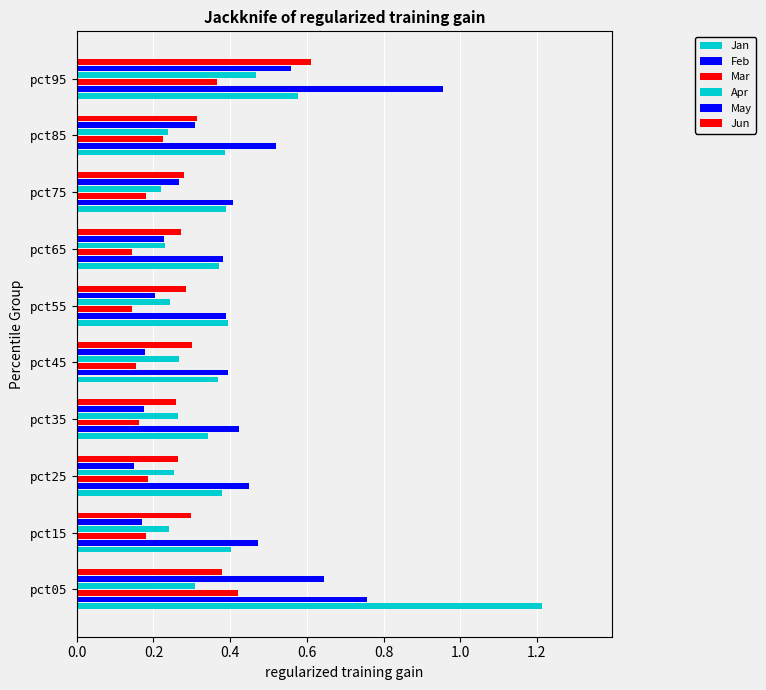

Which series has the largest total across all categories?

Feb